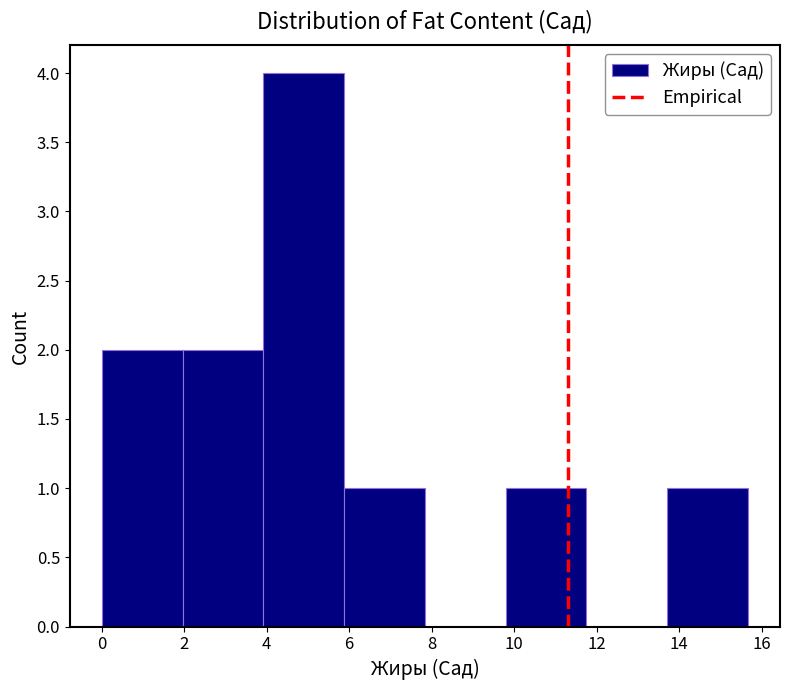

Reading left to right, list every bar in this chart as the range it spans on the x-axis followed by its height. Neither the bar edges nor the heights are printed on the chart, so give them approximately, as read against the axes.

0.0 to 2.0: 2
2.0 to 4.0: 2
4.0 to 5.8: 4
5.8 to 7.8: 1
7.8 to 9.8: 0
9.8 to 11.8: 1
11.8 to 13.8: 0
13.8 to 15.6: 1